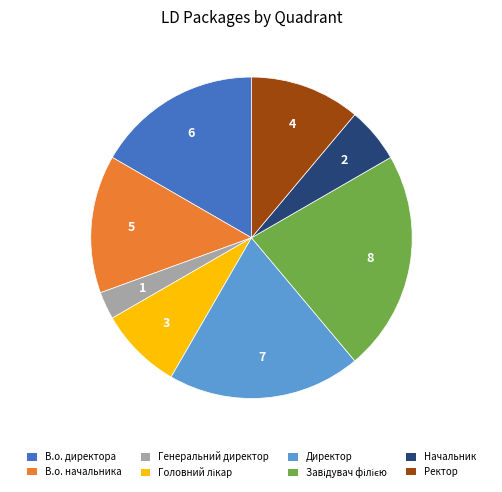

Which has a higher value, Начальник or Генеральний директор?

Начальник